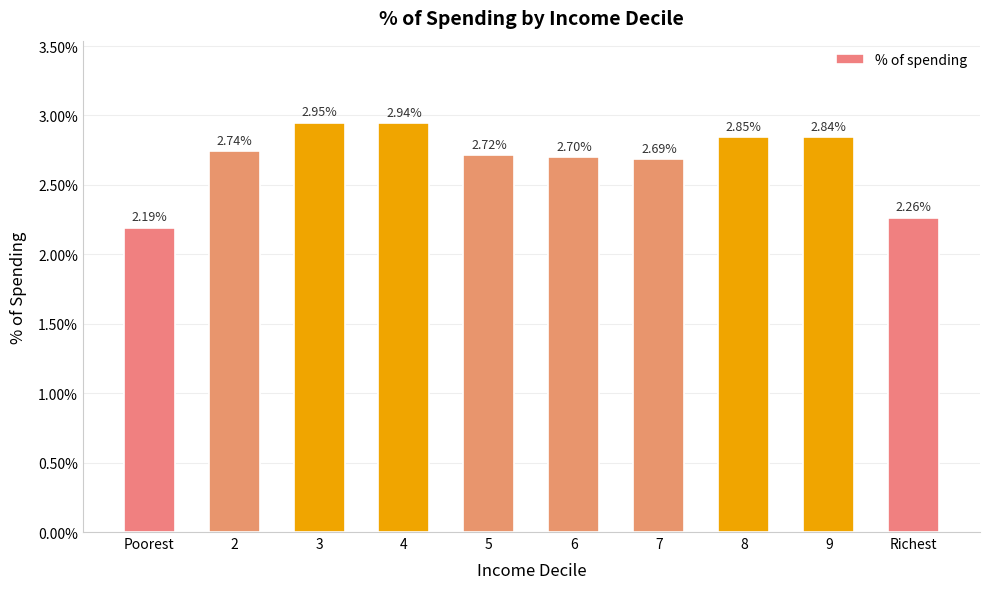

What is the sum of all values?

0.3